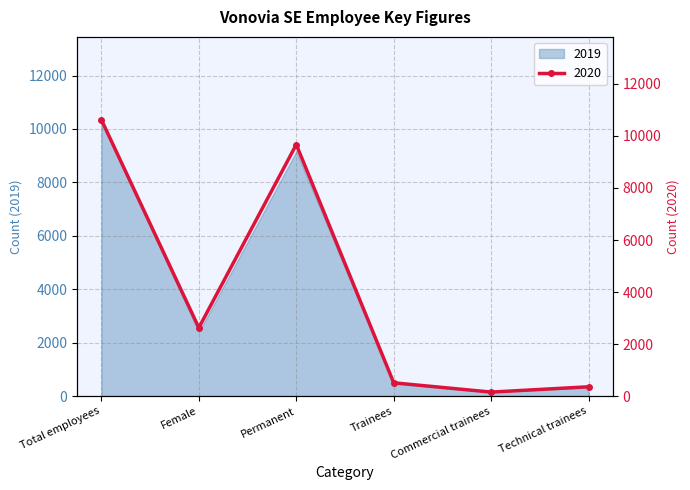

What position from the right is Female?

5